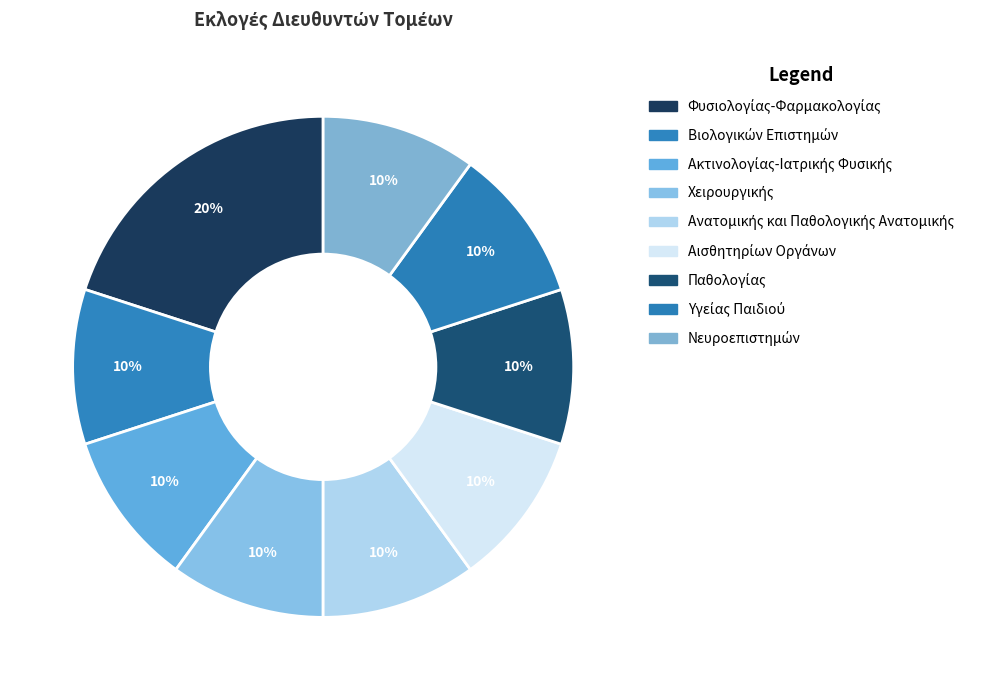

Count the number of slices in the pie.

9